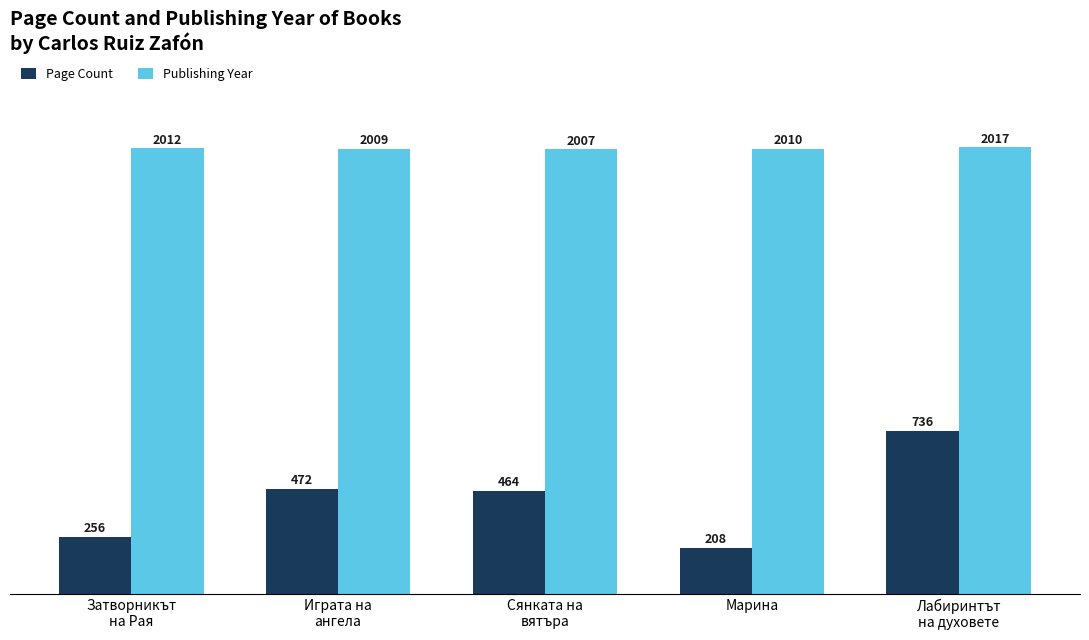

Which category has the lowest value in the Page Count series?

Марина